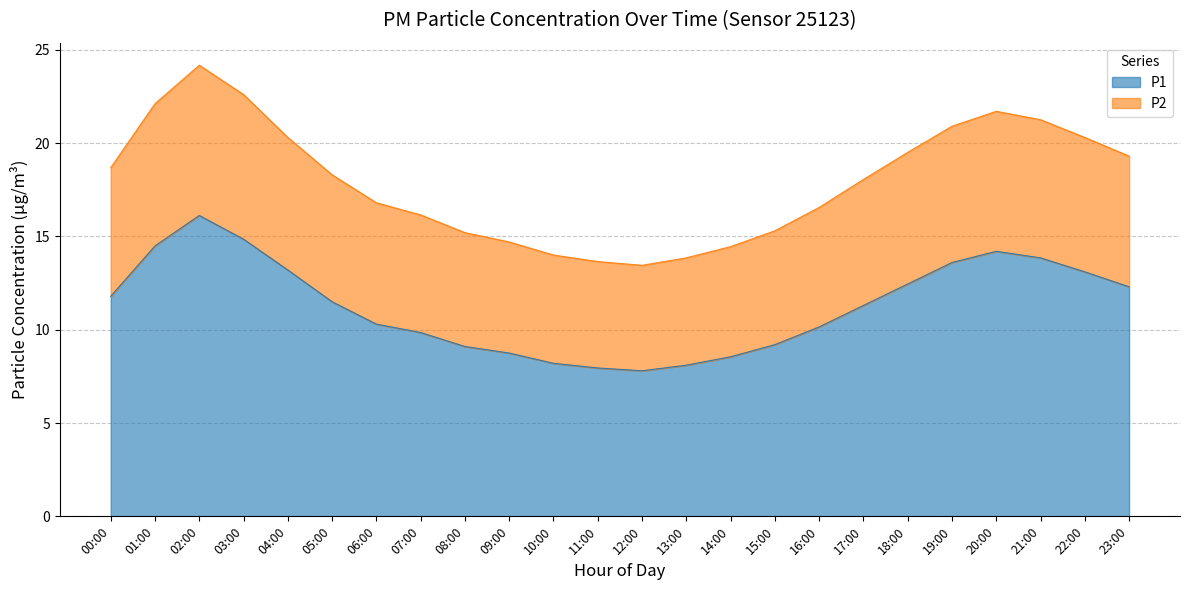

How many lines are shown in the chart?

2